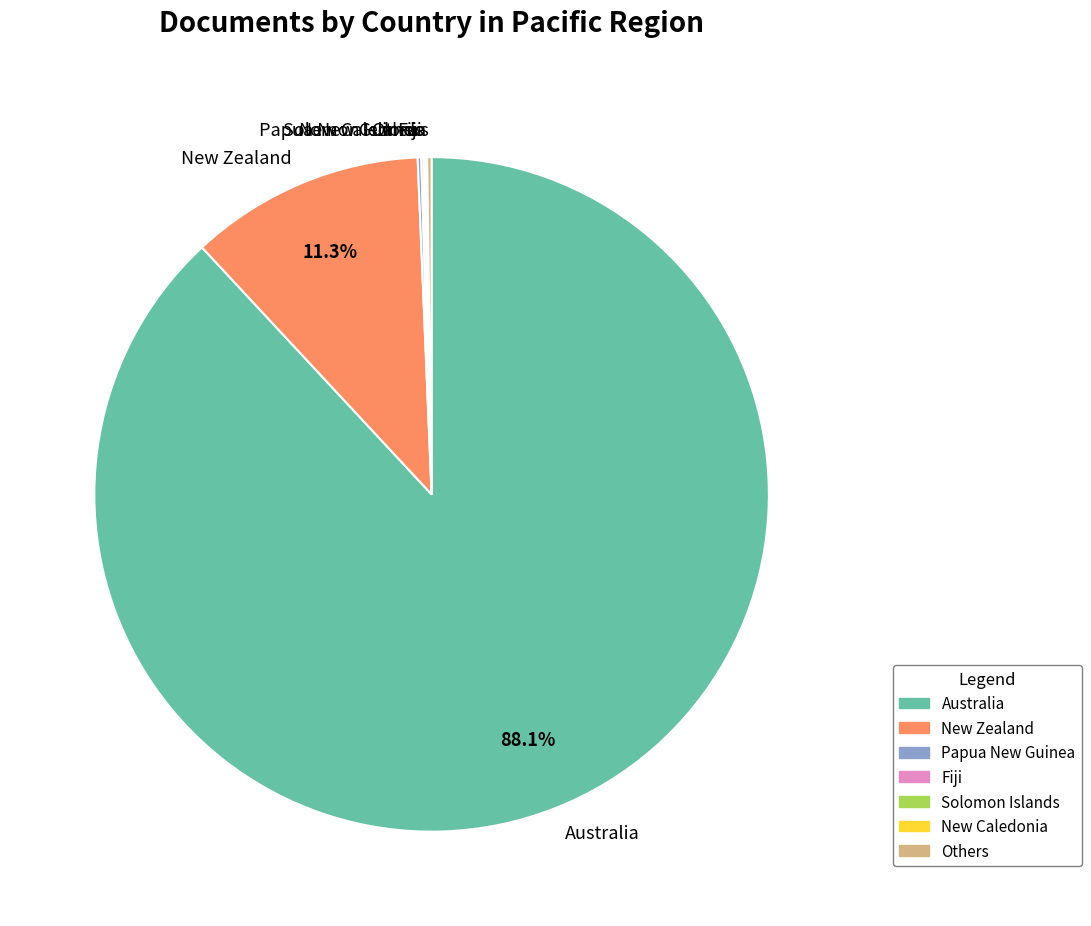

Which slice represents more than half of the pie?

Australia